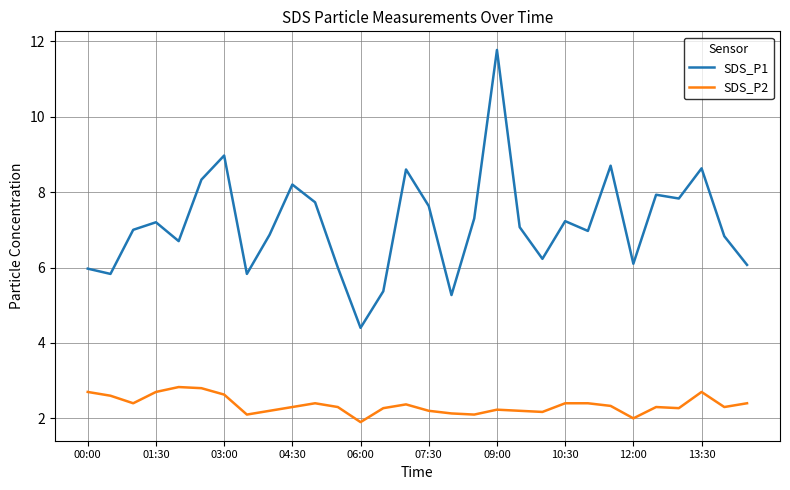

True or false: SDS_P2 has more than 0 interior local peaks.

True